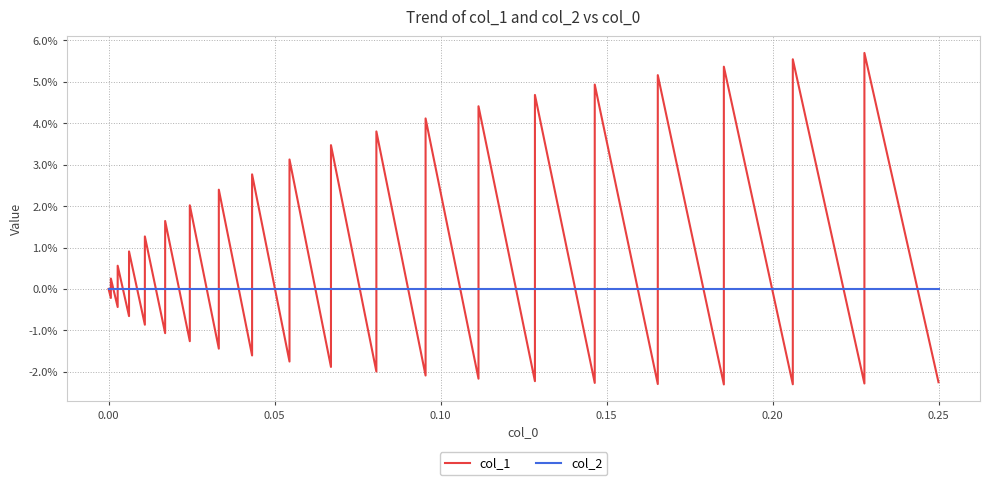

Between which two adjacent categories do col_2 and col_1 first intersect?

0.00 and 0.05